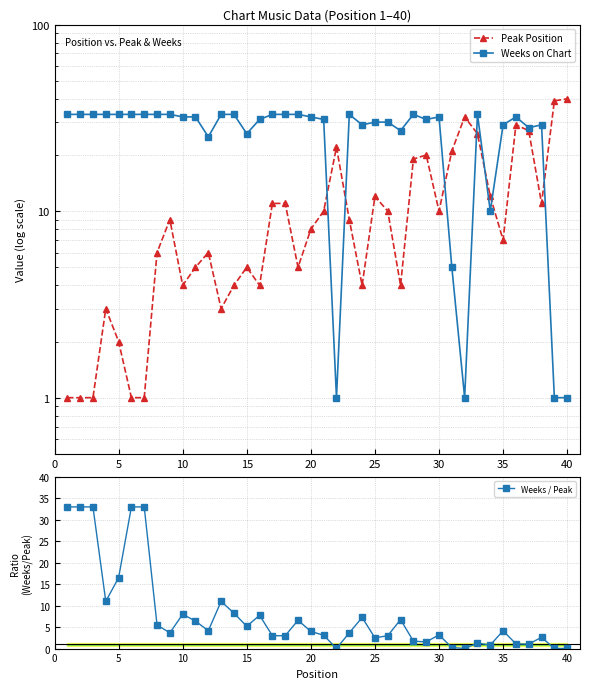

True or false: Weeks / Peak has more than 2 points higher than both neighbors.

True